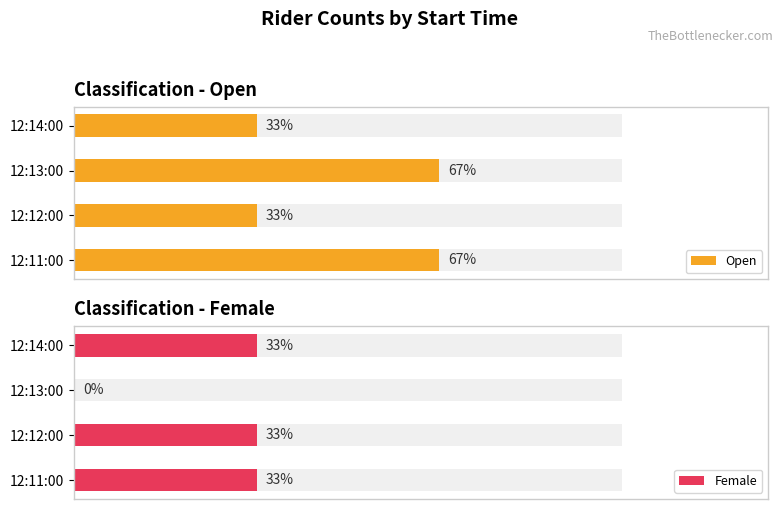

Reading left to right, extract all data points from this chart.

Open: 2	1	2	1
Female: 1	1	0	1